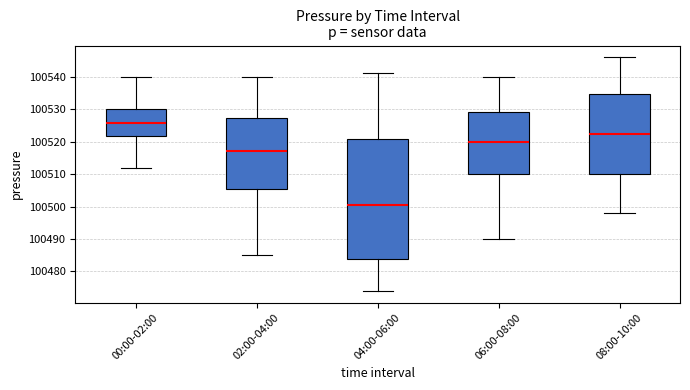

Reading left to right, transcribe this box plot: for each box, give where its median line is, the range the box spans, and where its two whiskers end, as read against the y-axis. The values are not printed on the chart, so give them approximately, as read against the axis.

00:00-02:00: median 100526, box 100522 to 100530, whiskers 100512 to 100540
02:00-04:00: median 100517, box 100506 to 100527, whiskers 100485 to 100540
04:00-06:00: median 100501, box 100484 to 100521, whiskers 100474 to 100541
06:00-08:00: median 100520, box 100510 to 100529, whiskers 100490 to 100540
08:00-10:00: median 100523, box 100510 to 100535, whiskers 100498 to 100546